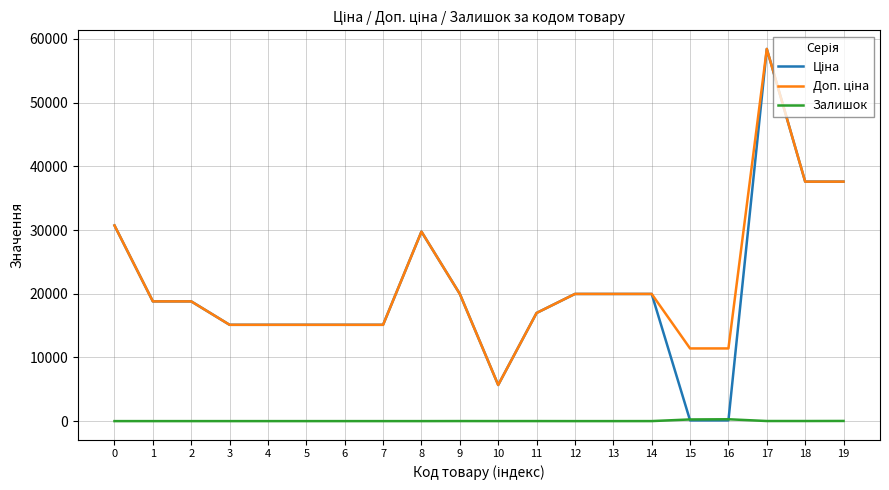

How many lines are shown in the chart?

3